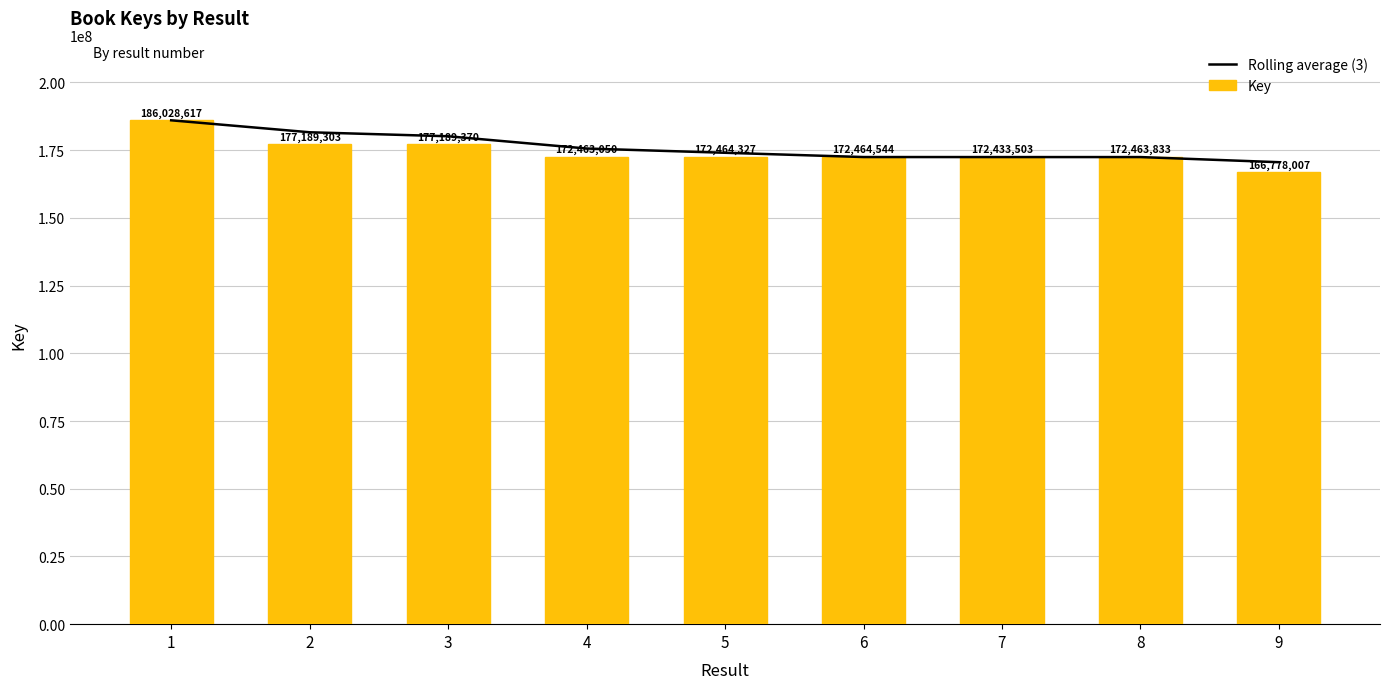

Which series has the widest spread of values?

Key